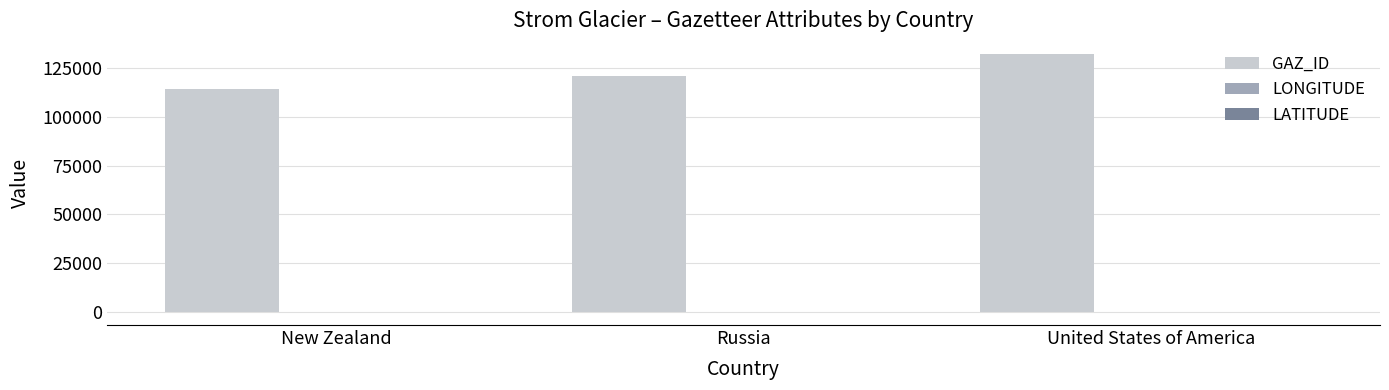

The GAZ_ID series shows 197489.4 at New Zealand. True or false?

False